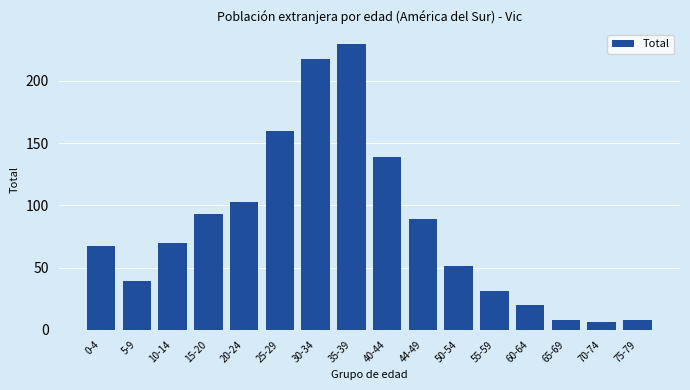

Reading left to right, transcribe all the data shown in this chart.

0-4=67	5-9=39	10-14=70	15-20=93	20-24=103	25-29=160	30-34=218	35-39=230	40-44=139	44-49=89	50-54=51	55-59=31	60-64=20	65-69=8	70-74=6	75-79=8